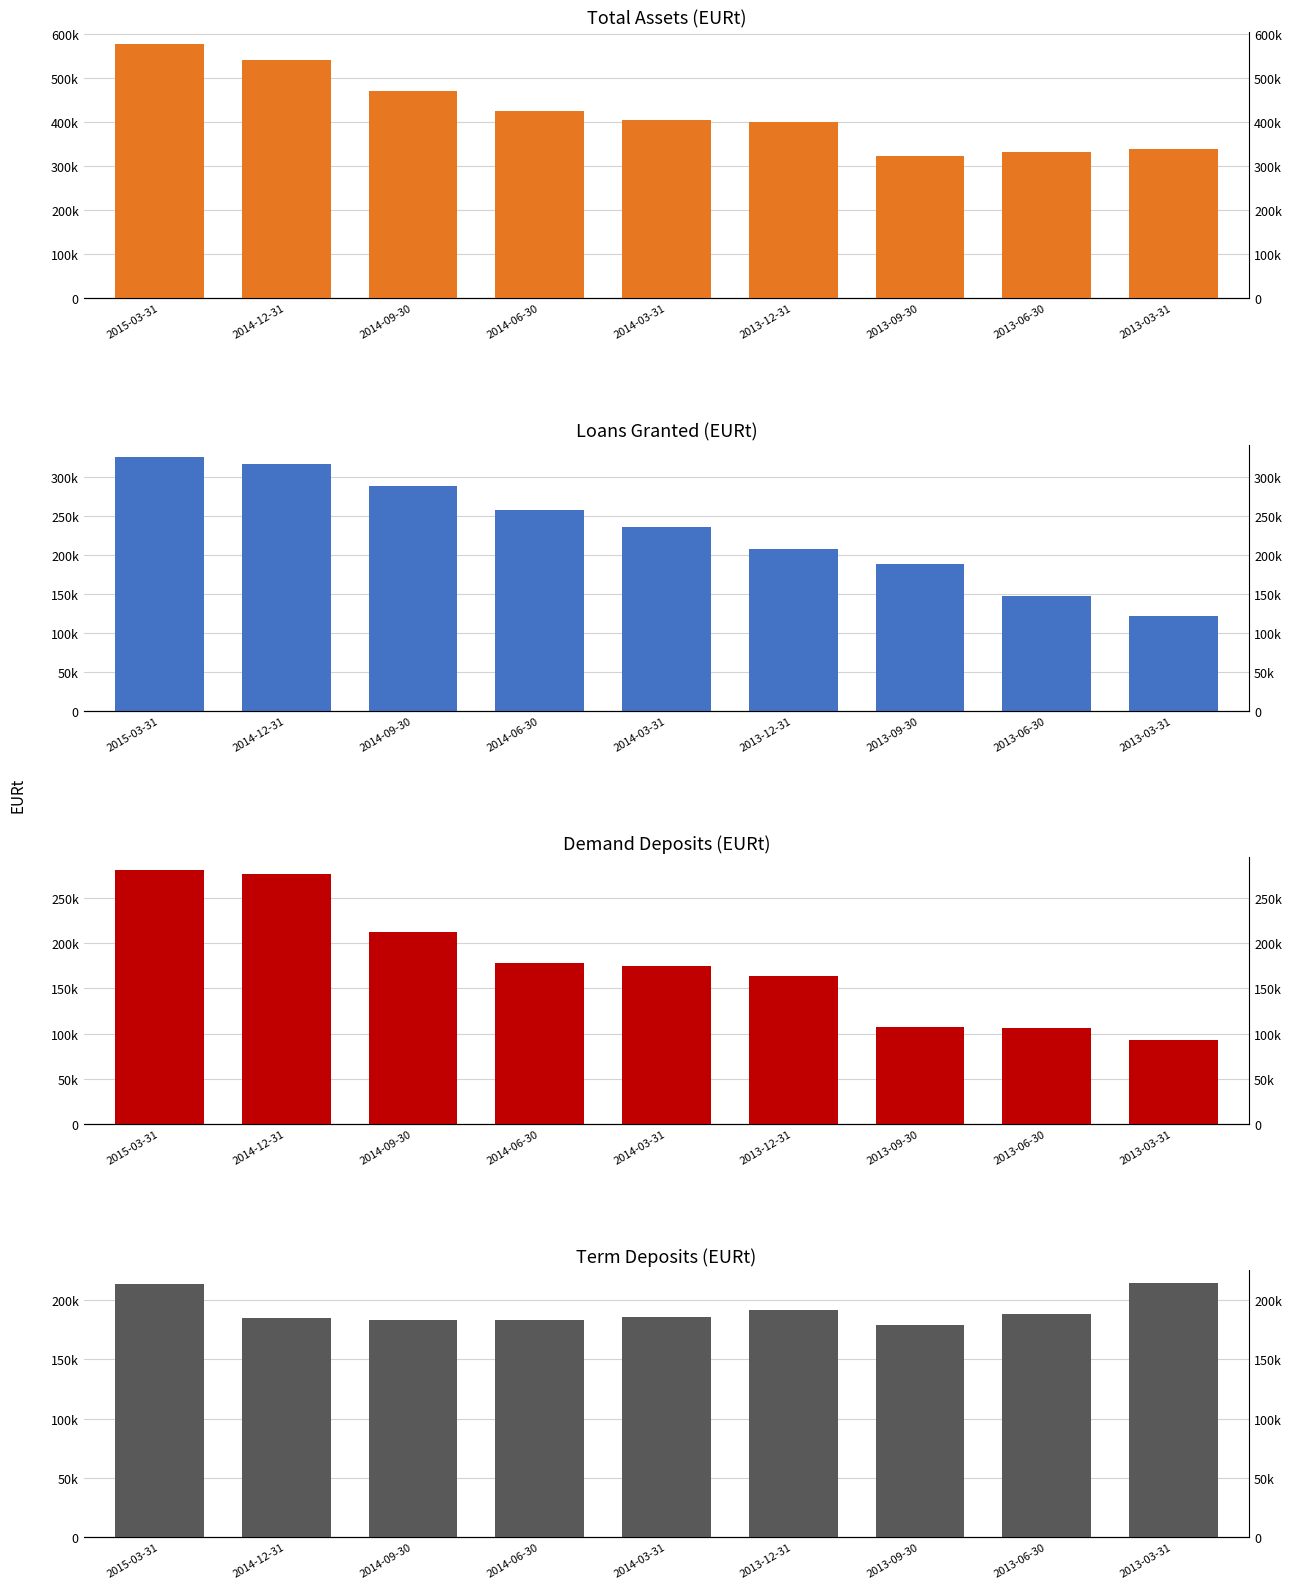

What value does the Term deposits series have at 2014-03-31?

185484.2